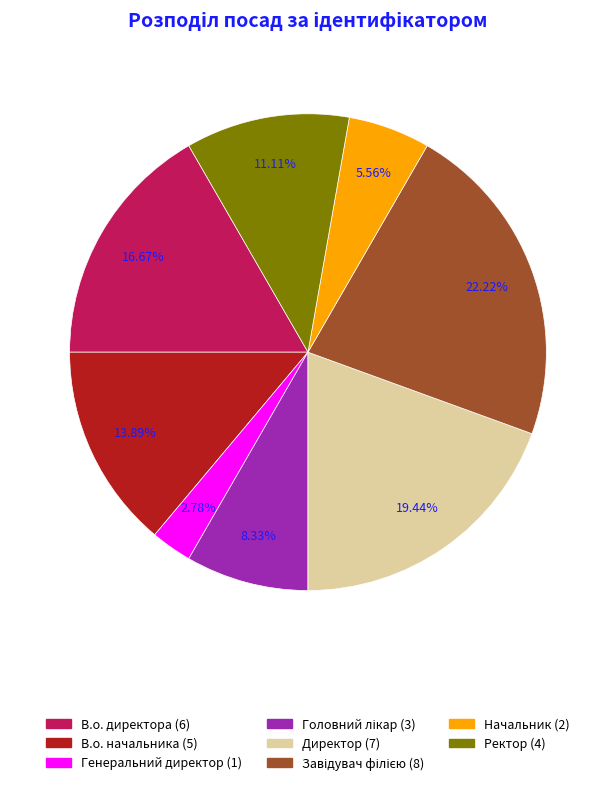

To the nearest percent, what is the difference between the largest and smallest slice percentages?

19%